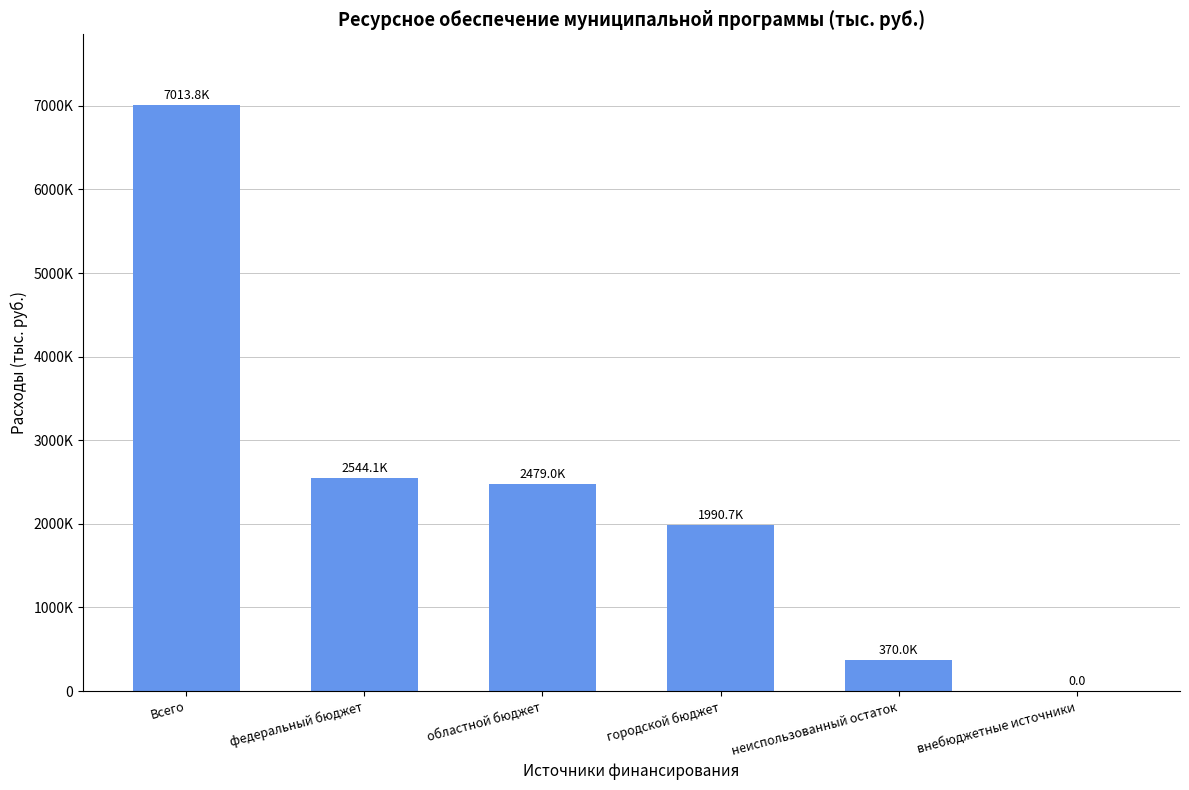

Are the bars horizontal?

No